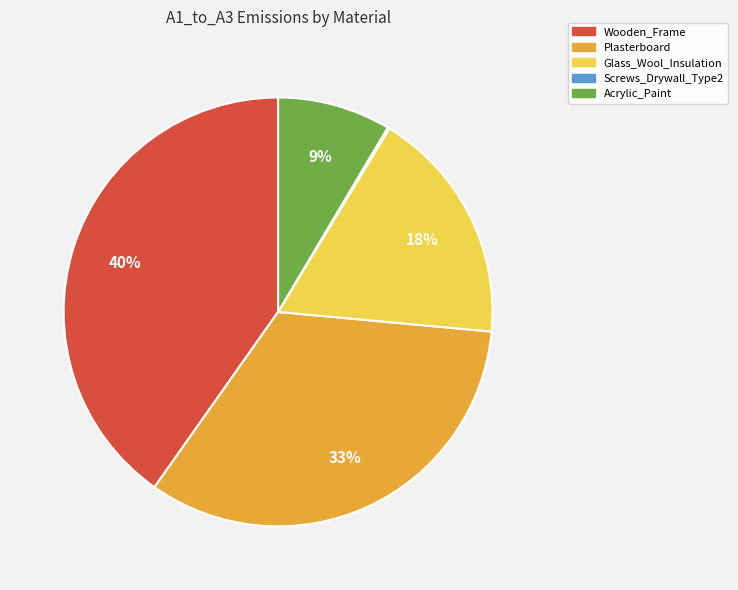

Is it true that Wooden_Frame is 33% of the pie?

False